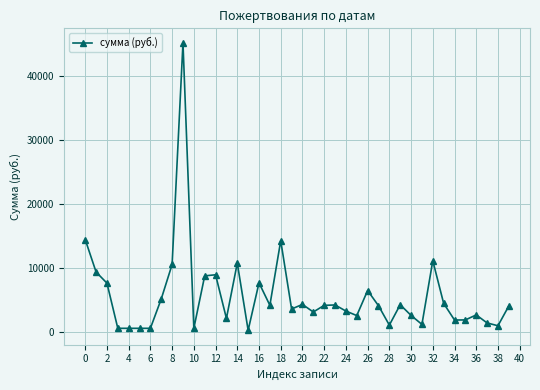

What is the value of the 10th point from the left?

45150.0